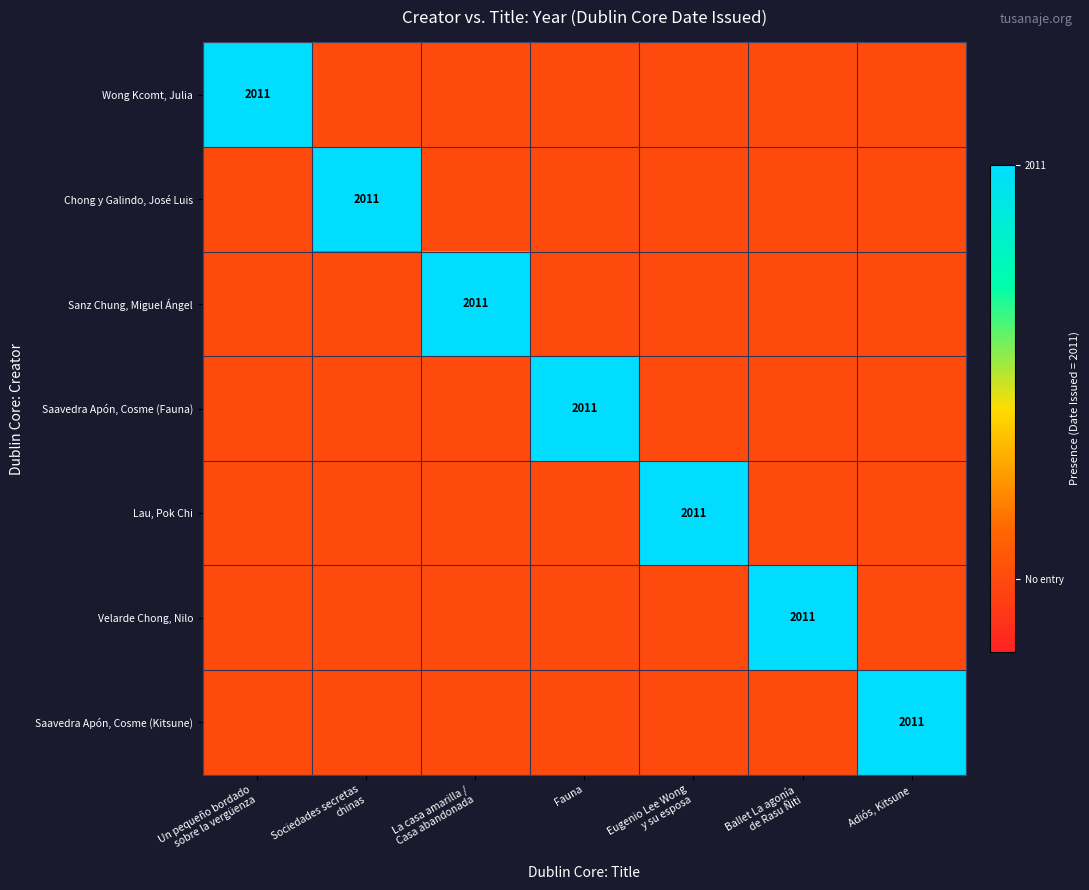

Between La casa amarilla /
Casa abandonada and Ballet La agonía
de Rasu Ñiti, which is larger?

La casa amarilla /
Casa abandonada